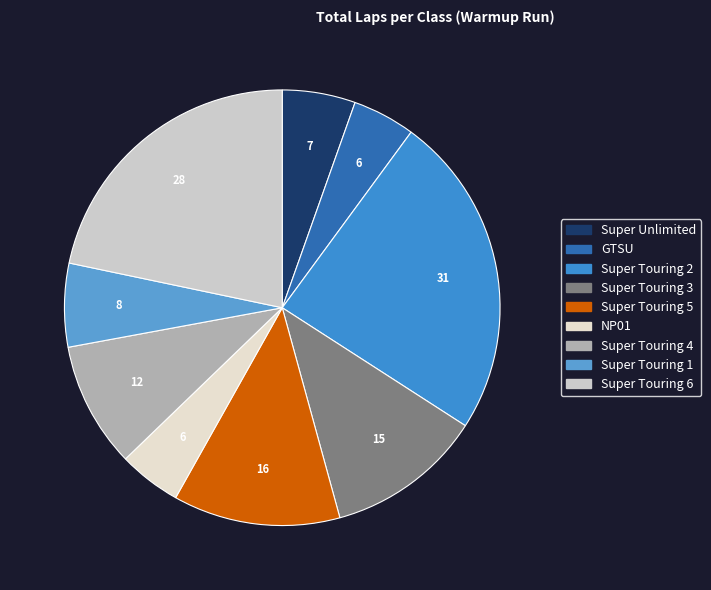

Which slice is the largest?

Super Touring 2